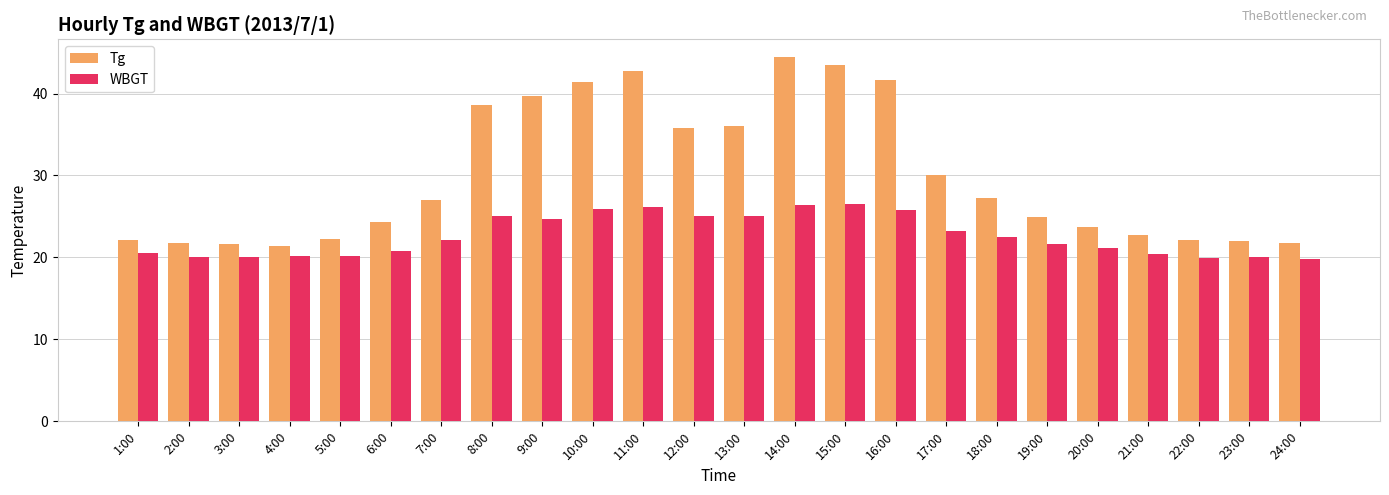

What is the label of the 3rd bar from the right?

22:00